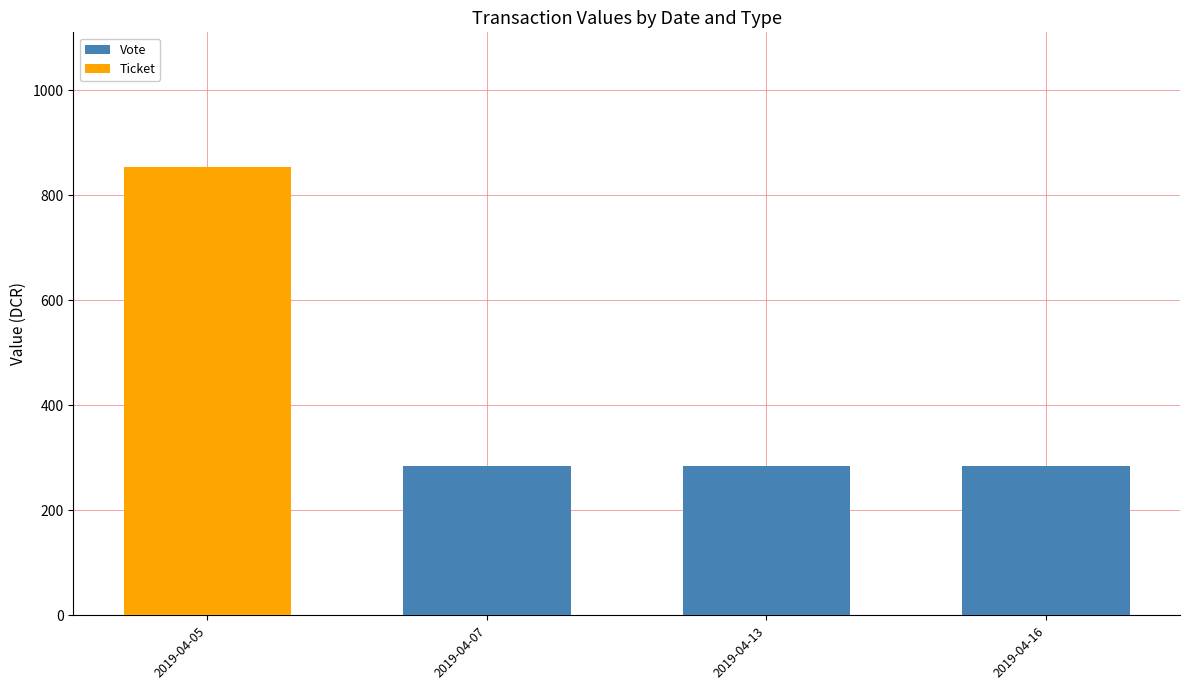

The value of Vote at 2019-04-13 is 118.3. True or false?

False